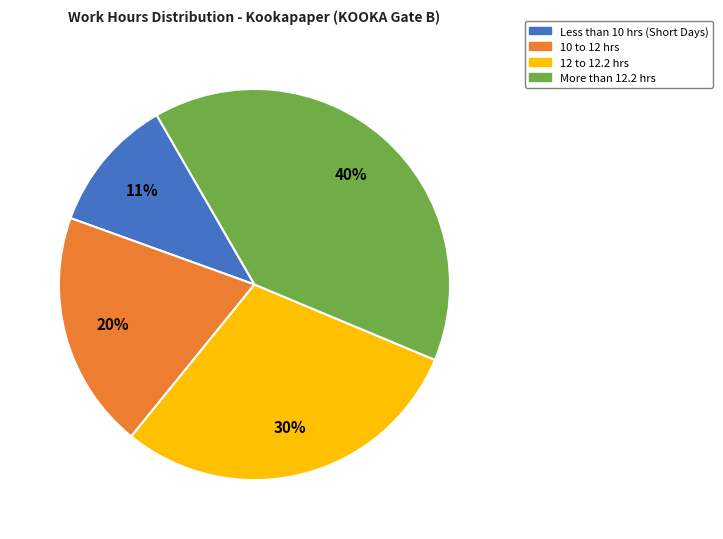

Is there a majority slice in this chart?

No